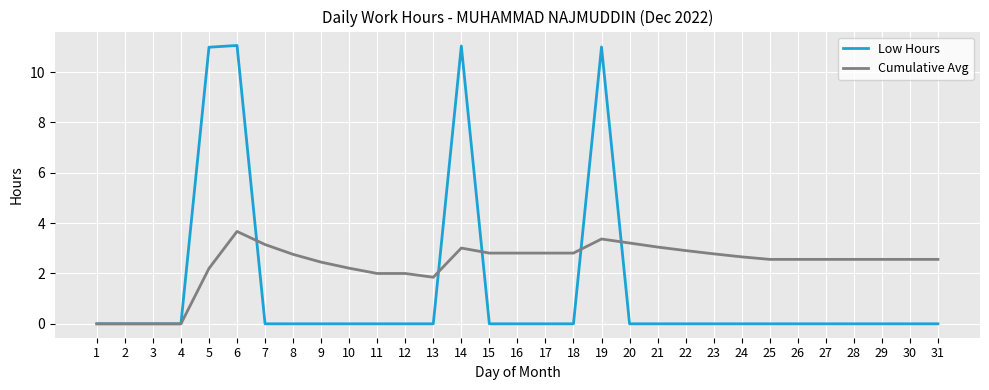

Read the Cumulative Avg value at 5.

2.2